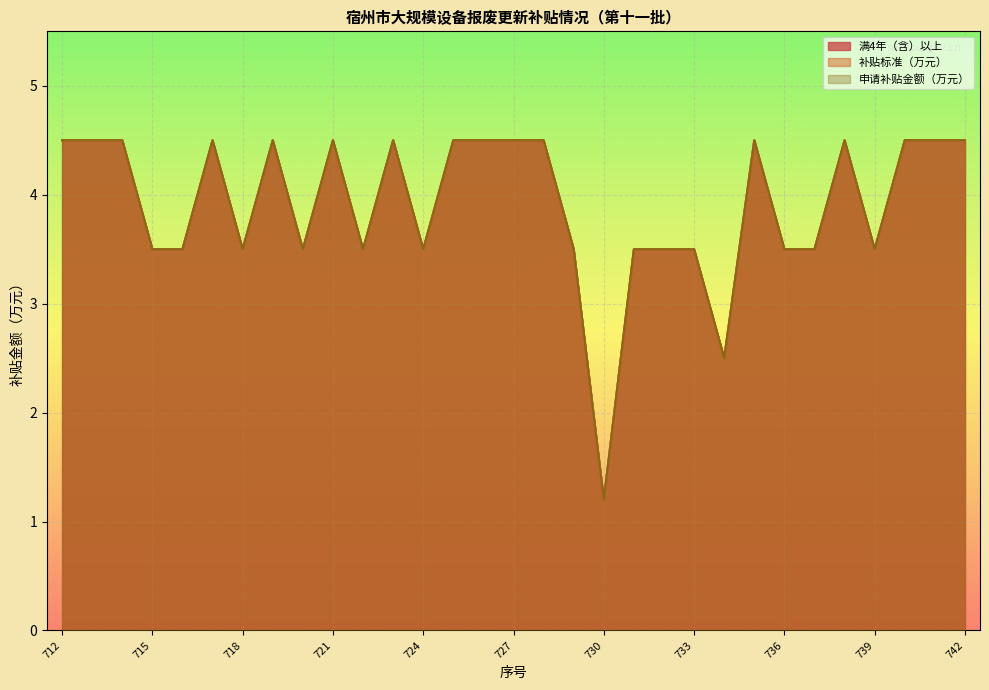

How many interior local peaks does the 申请补贴金额（万元） series have?

6